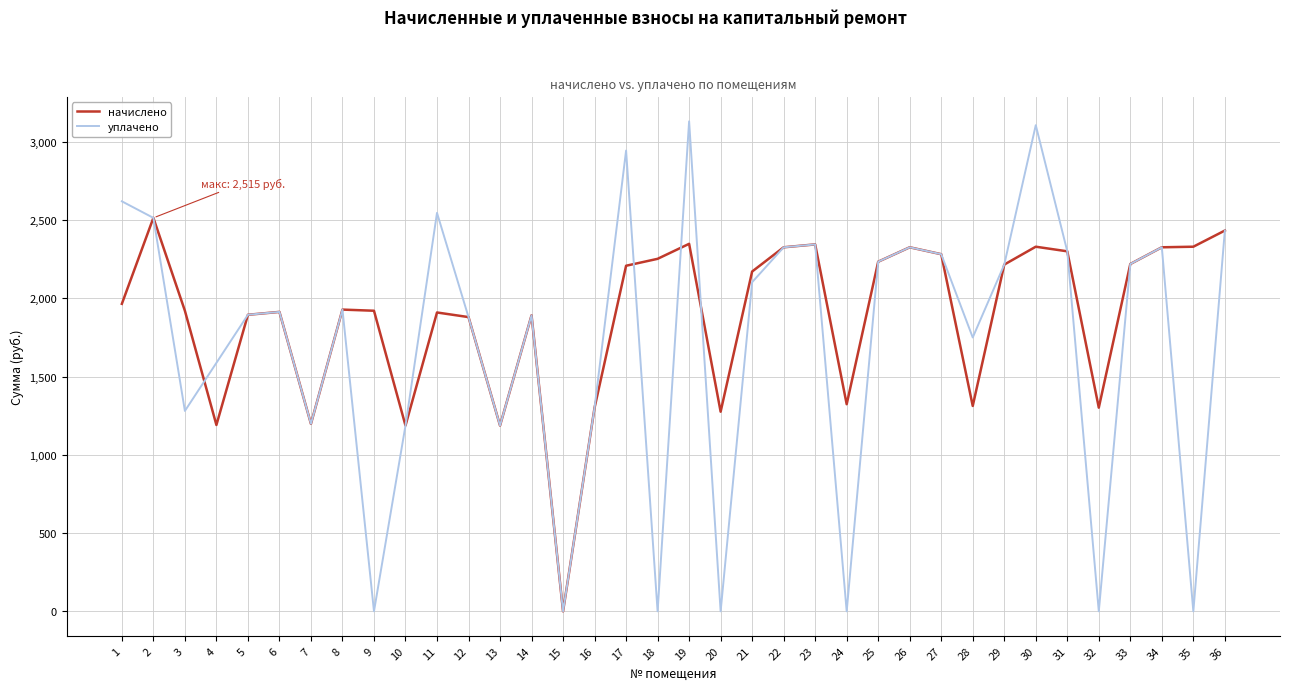

What is the maximum value for уплачено?

3131.5